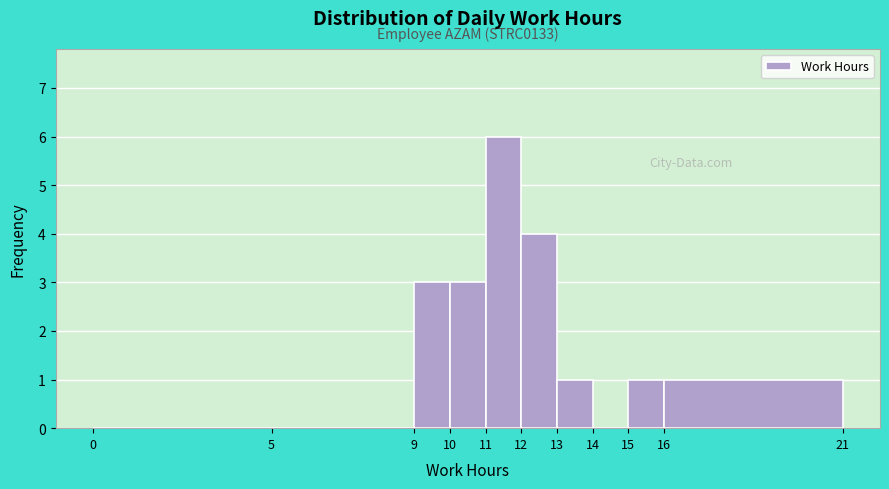

Over which range of the x-axis is the bar tallest?

11 to 12